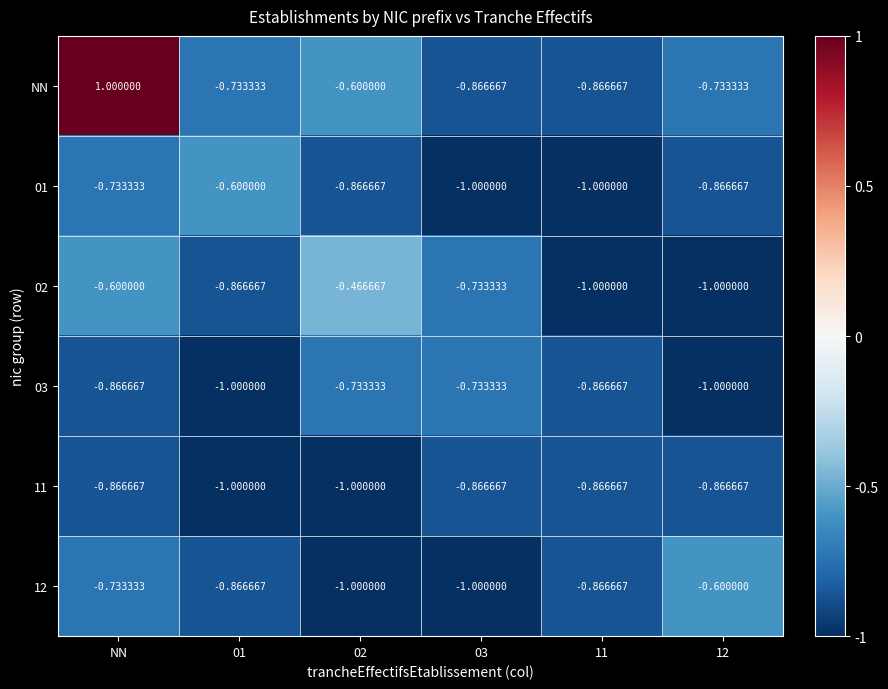

At which label does NN first exceed 0?

NN